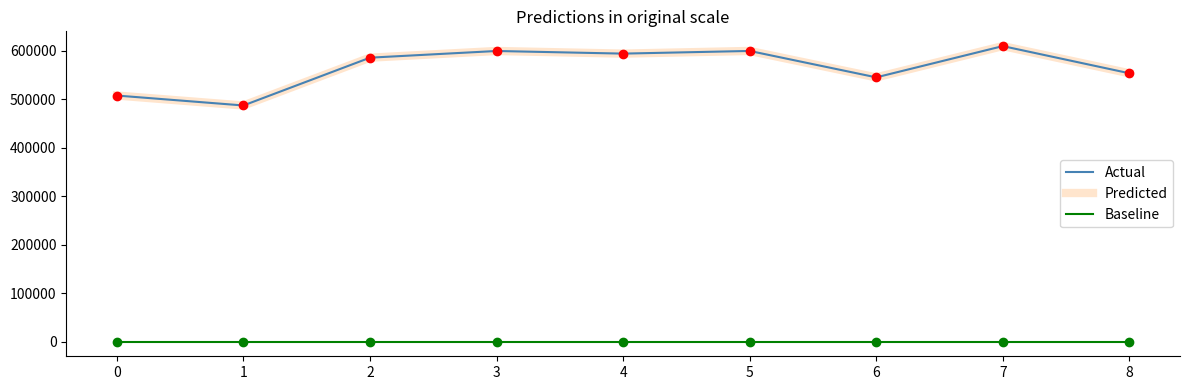

The Actual series shows 944240.7 at 6. True or false?

False